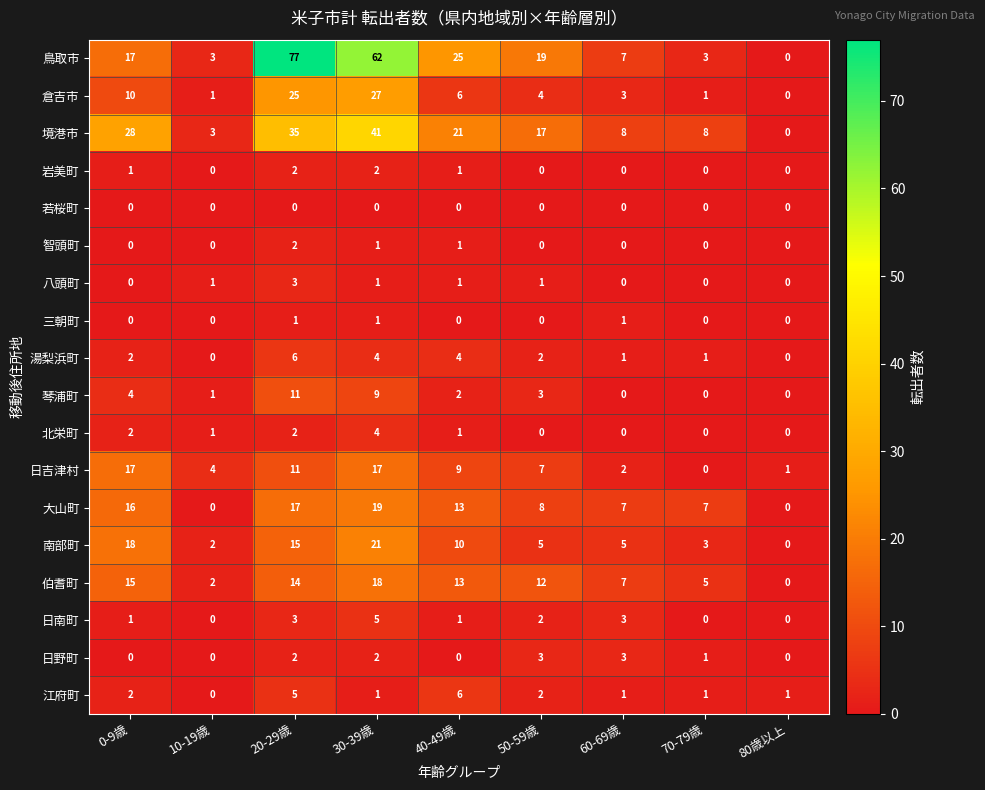

Between 30-39歳 and 80歳以上, which series saw the biggest shift?

鳥取市